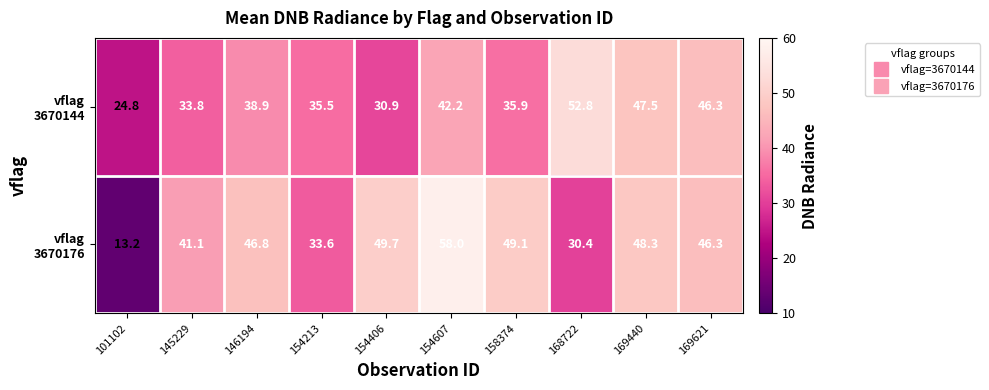

At which category does the chart reach its minimum across all series?

101102